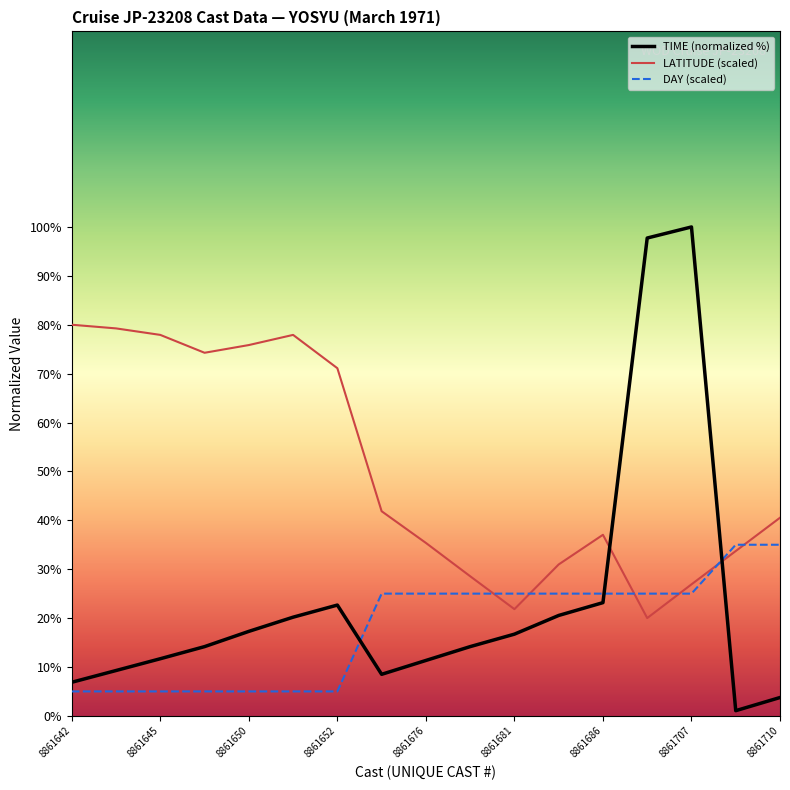

Rank the series by their maximum value, from highest to lowest.

TIME (normalized %), LATITUDE (scaled), DAY (scaled)